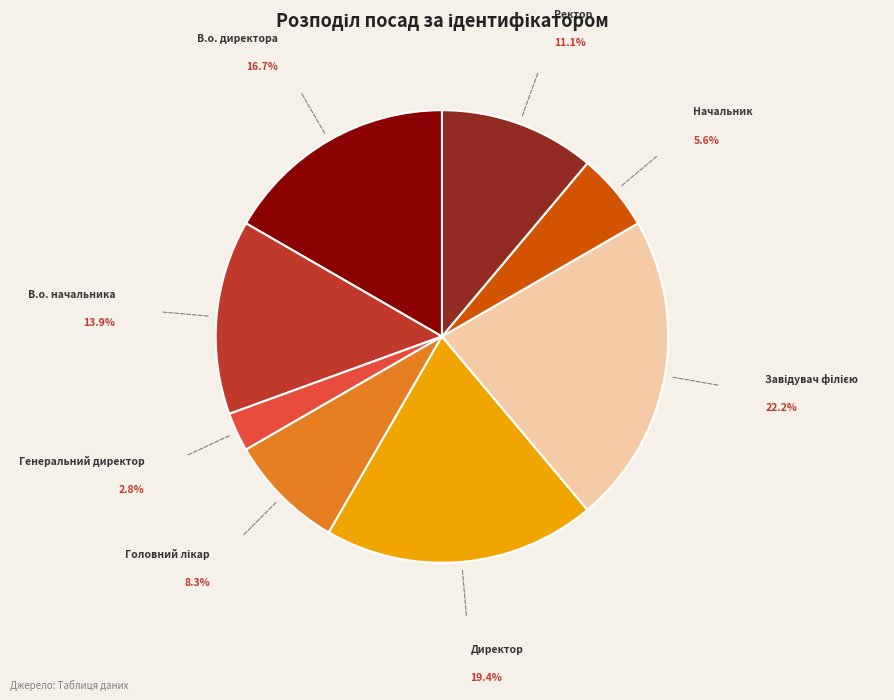

Is there any slice that represents more than half of the pie?

No